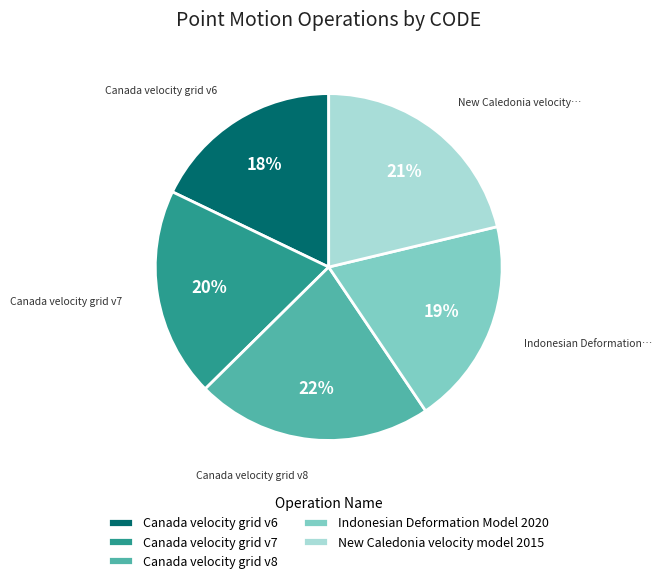

To the nearest percent, what is the difference between the largest and smallest slice percentages?

4%